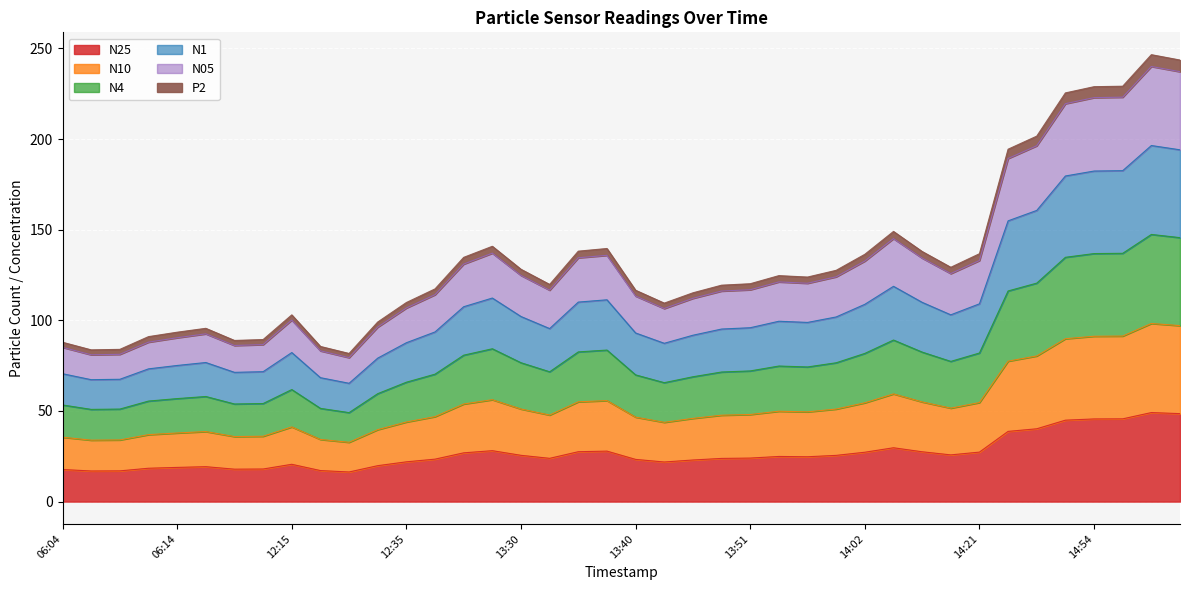

Is the value of N05 at 13:49 greater than the value of N25 at 06:14?

Yes